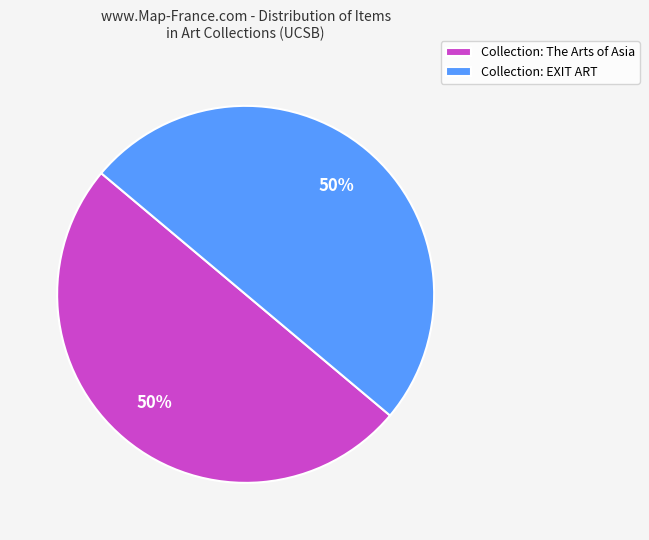

How many slices are in this pie chart?

2